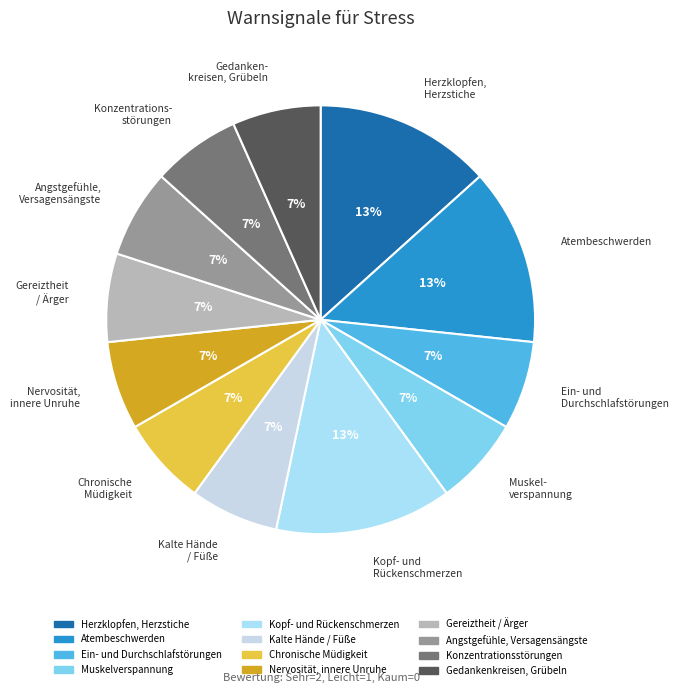

Is it true that Kopf- und Rückenschmerzen is 19% of the pie?

False